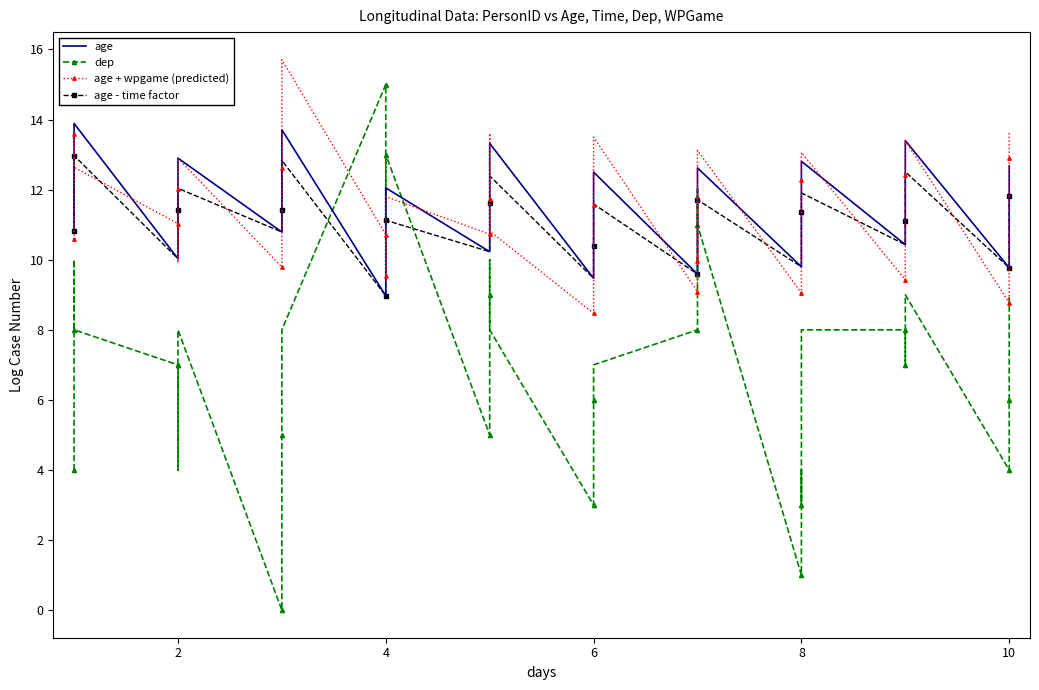

How many lines are shown in the chart?

4